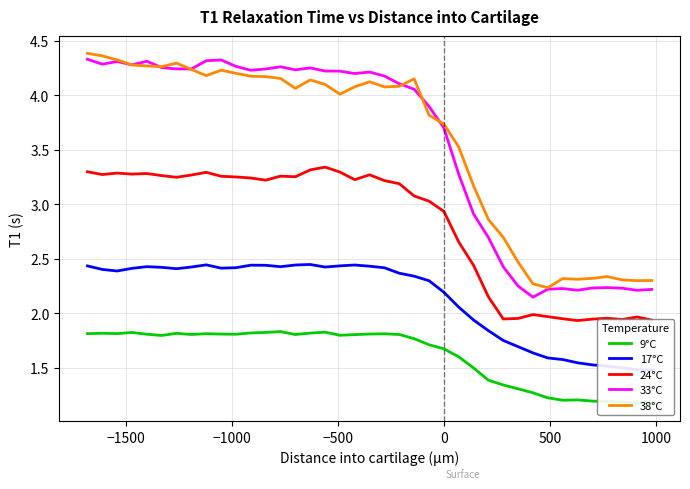

What is the greatest value displayed?

4.4